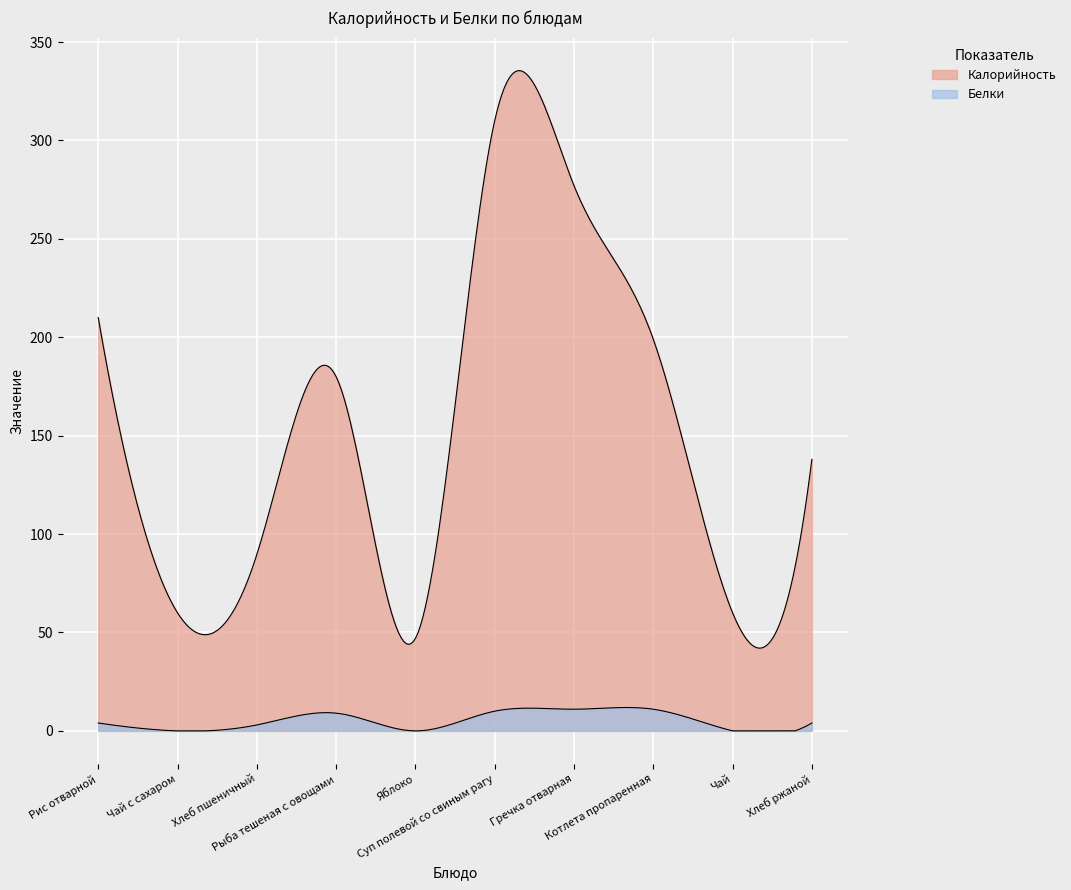

At which label is Калорийность closest to 178?

Рыба тешеная с овощами